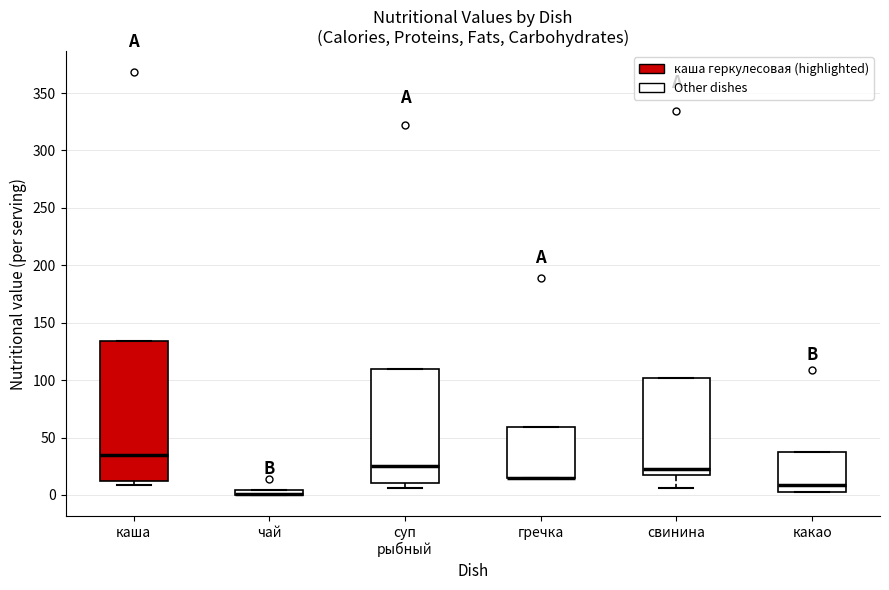

Where is the upper edge of the box for чай on the y-axis? The values are not printed on the chart, so give them approximately, as read against the axis.

5